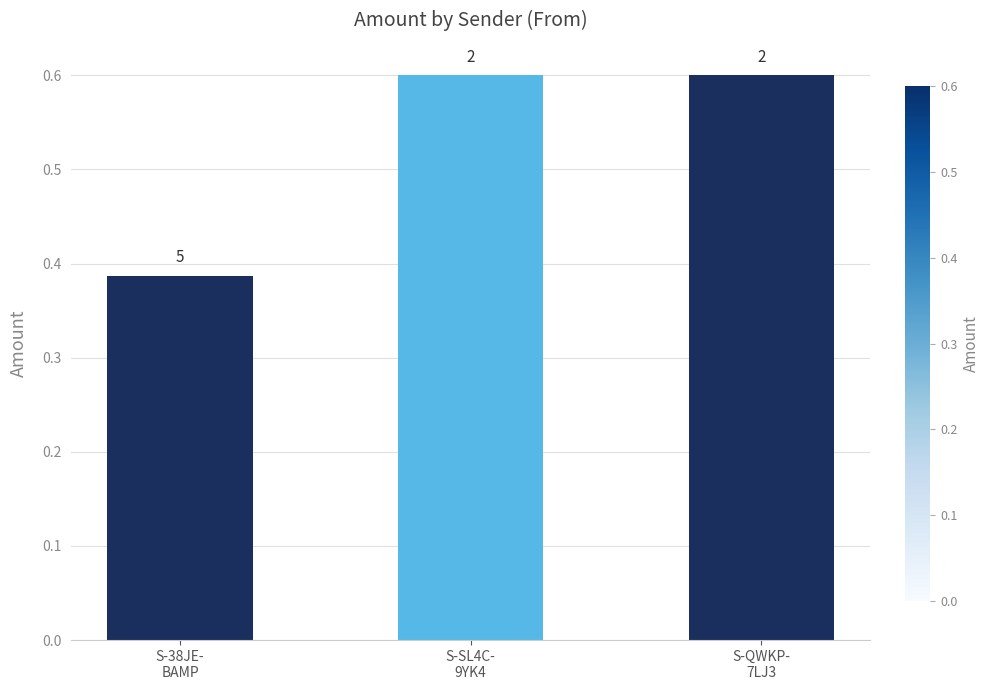

How many bars are there in total?

3